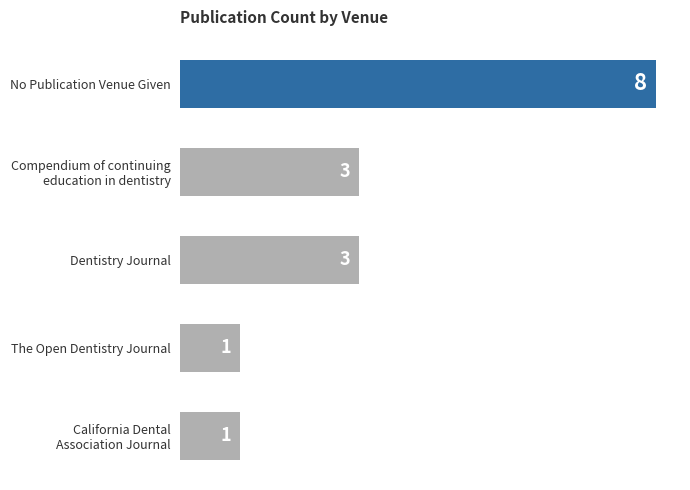

The chart shows a value of 12 at No Publication Venue Given. True or false?

False